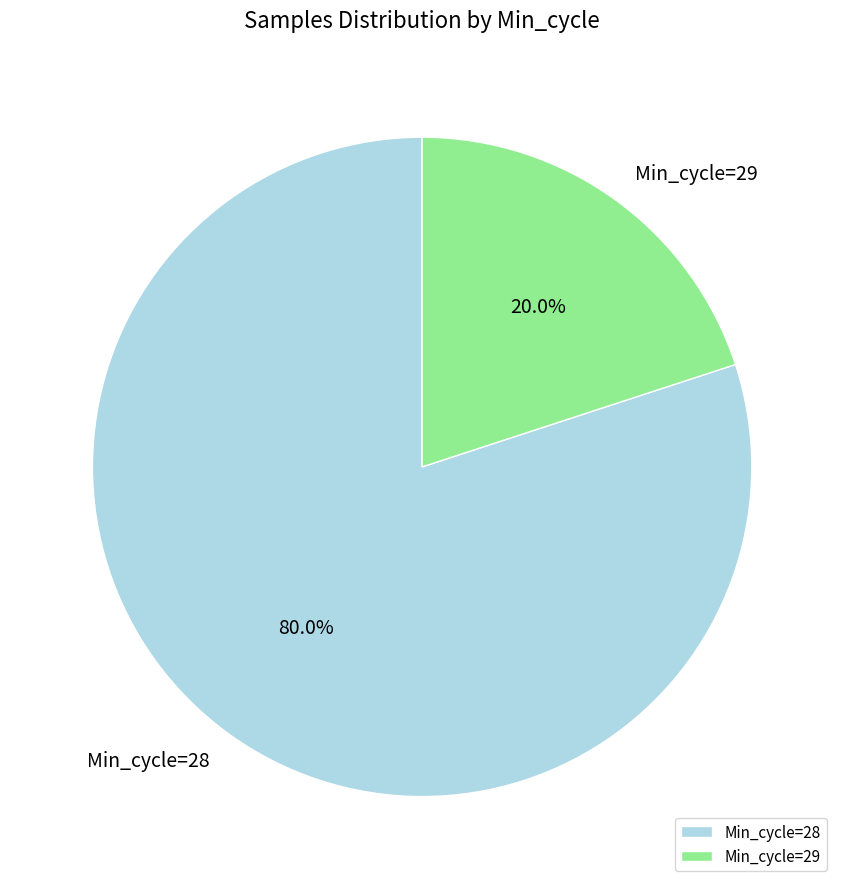

Do Min_cycle=28 and Min_cycle=29 together represent more than half of the pie?

Yes